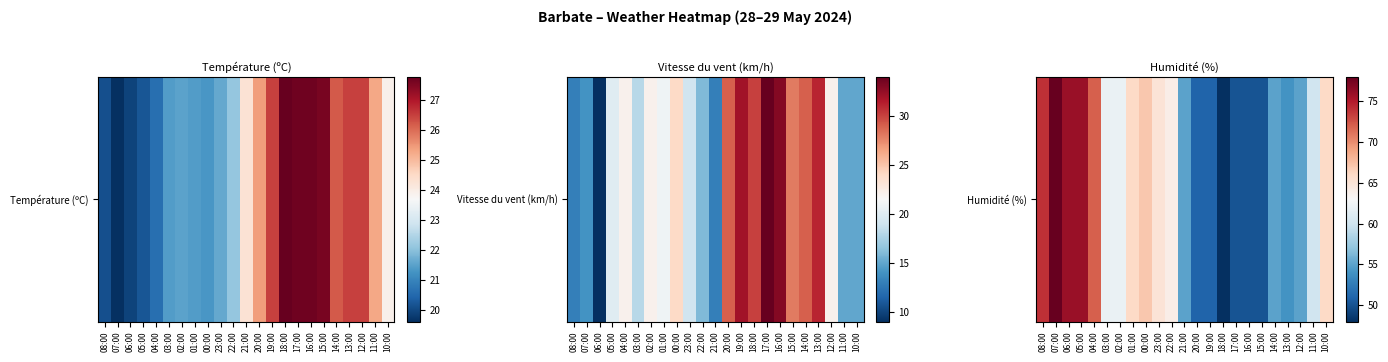

What is the smallest value displayed?

48